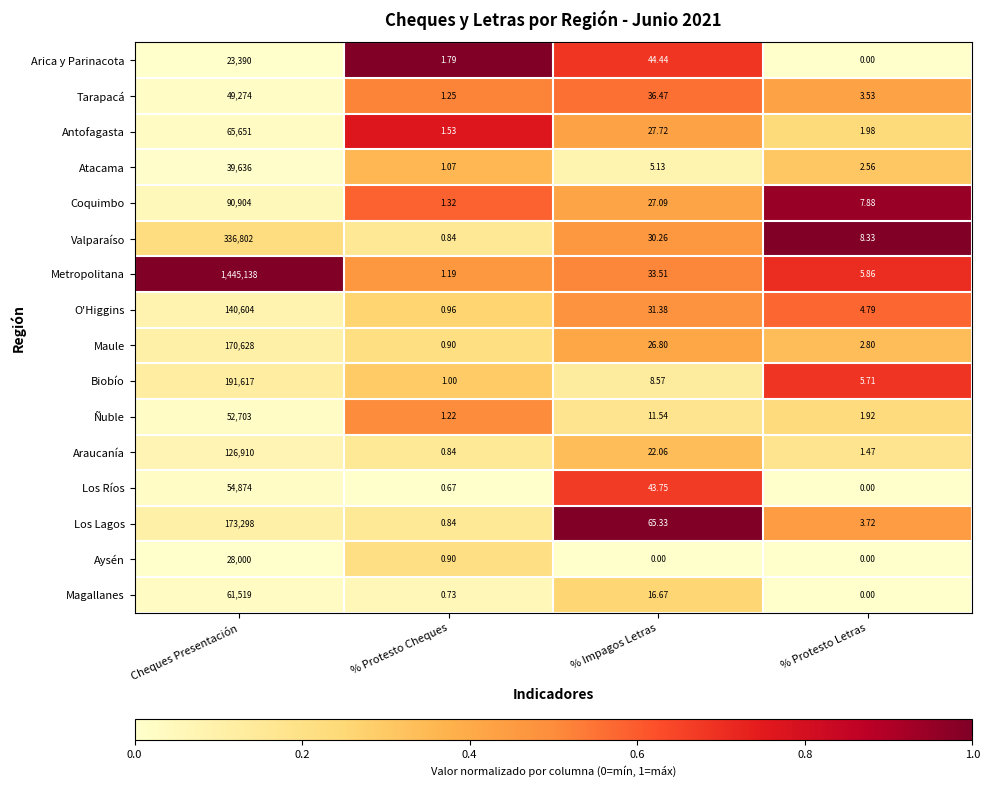

Which series has the largest range (max minus min)?

Metropolitana